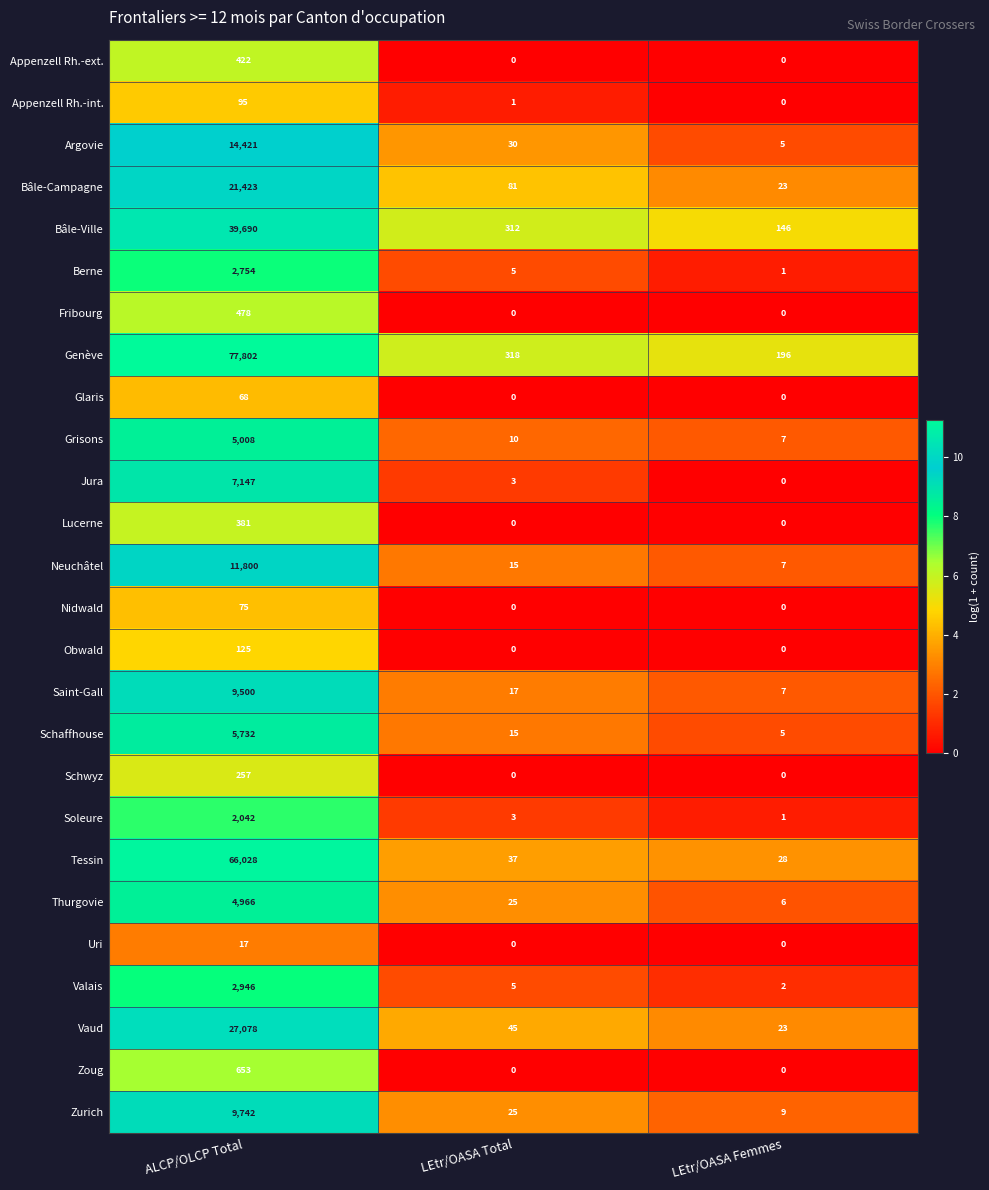

List the series in order of their peak value, highest first.

Genève, Tessin, Bâle-Ville, Vaud, Bâle-Campagne, Argovie, Neuchâtel, Zurich, Saint-Gall, Jura, Schaffhouse, Grisons, Thurgovie, Valais, Berne, Soleure, Zoug, Fribourg, Appenzell Rh.-ext., Lucerne, Schwyz, Obwald, Appenzell Rh.-int., Nidwald, Glaris, Uri